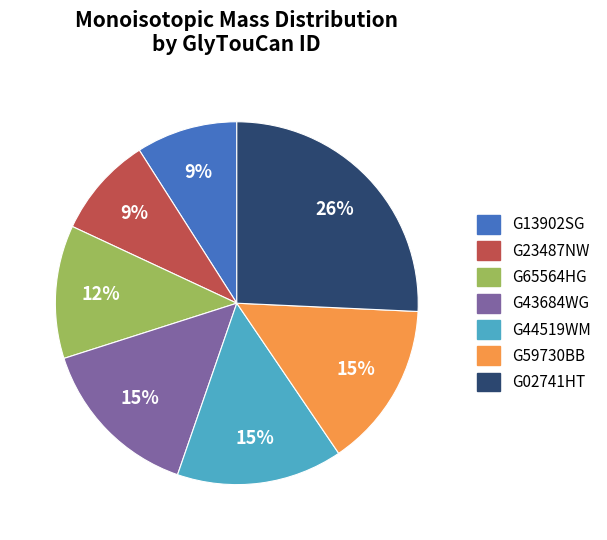

To the nearest percent, what is the average slice percentage?

14%